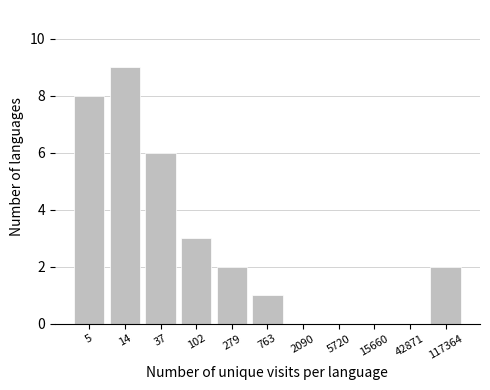

Reading left to right, transcribe all the data shown in this chart.

5=8	14=9	37=6	102=3	279=2	763=1	2090=0	5720=0	15660=0	42871=0	117364=2